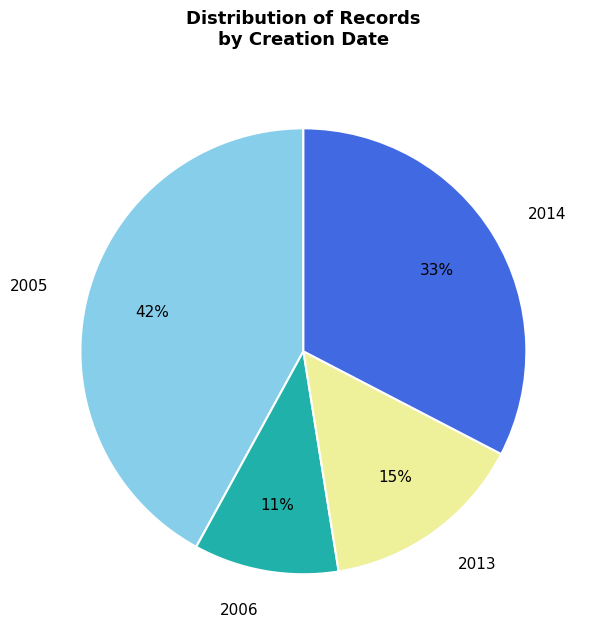

To the nearest percent, what percentage of the pie is 2013?

15%